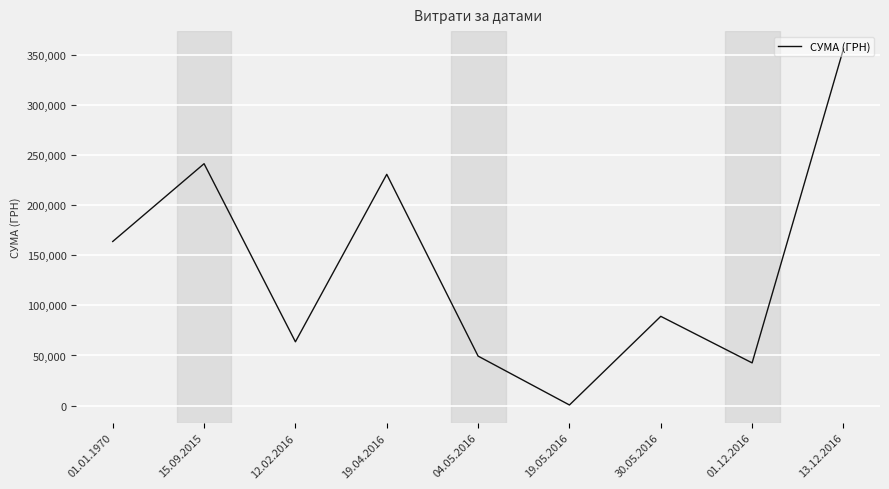

Between 01.12.2016 and 30.05.2016, which is larger?

30.05.2016